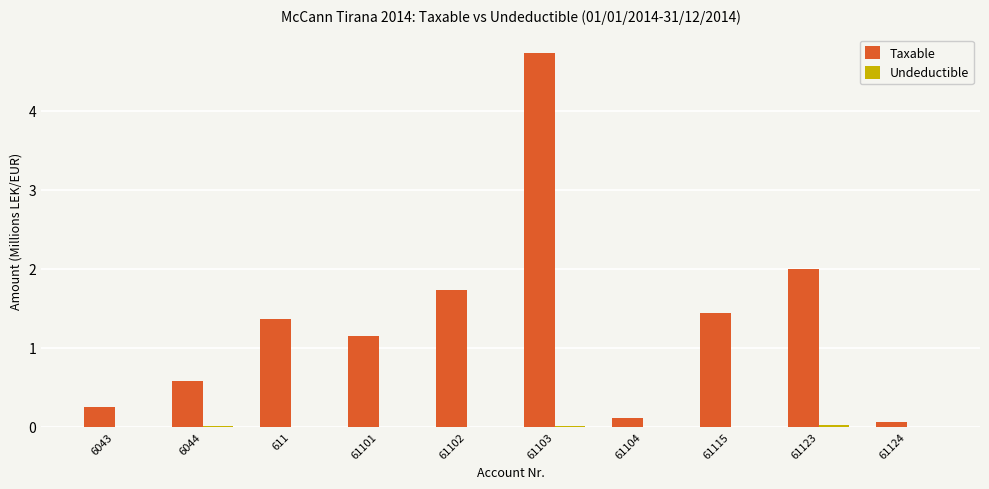

Is it true that Taxable equals 1.1 at 61101?

True